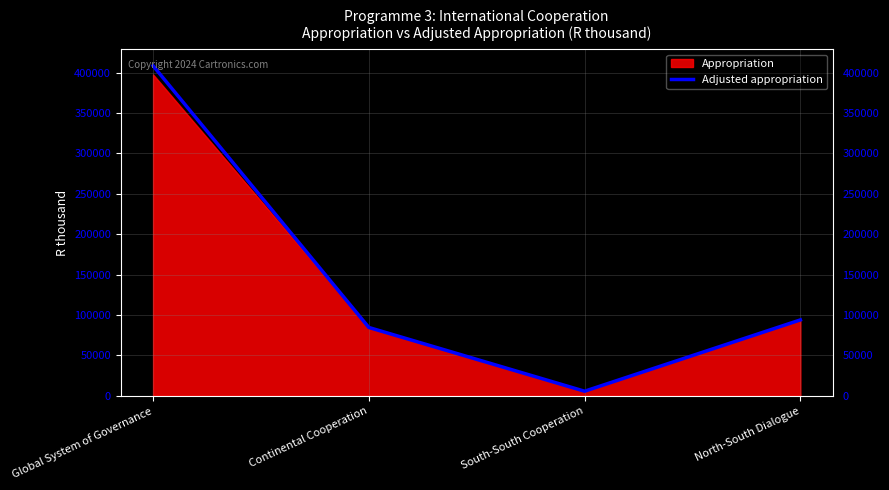

List the labels in order of value, smallest first.

South-South Cooperation, Continental Cooperation, North-South Dialogue, Global System of Governance